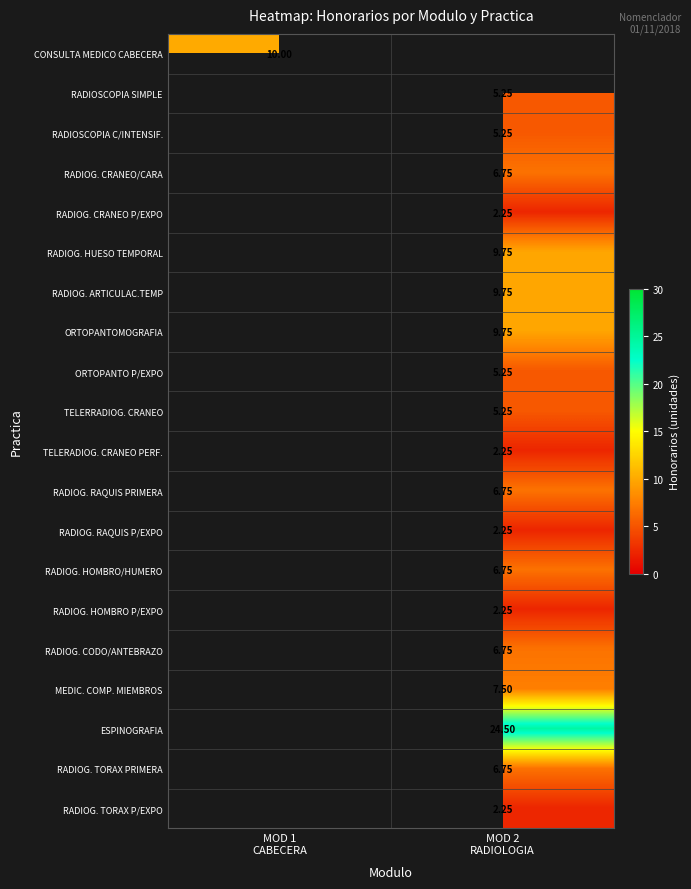

Which series has the largest range (max minus min)?

CONSULTA MEDICO CABECERA